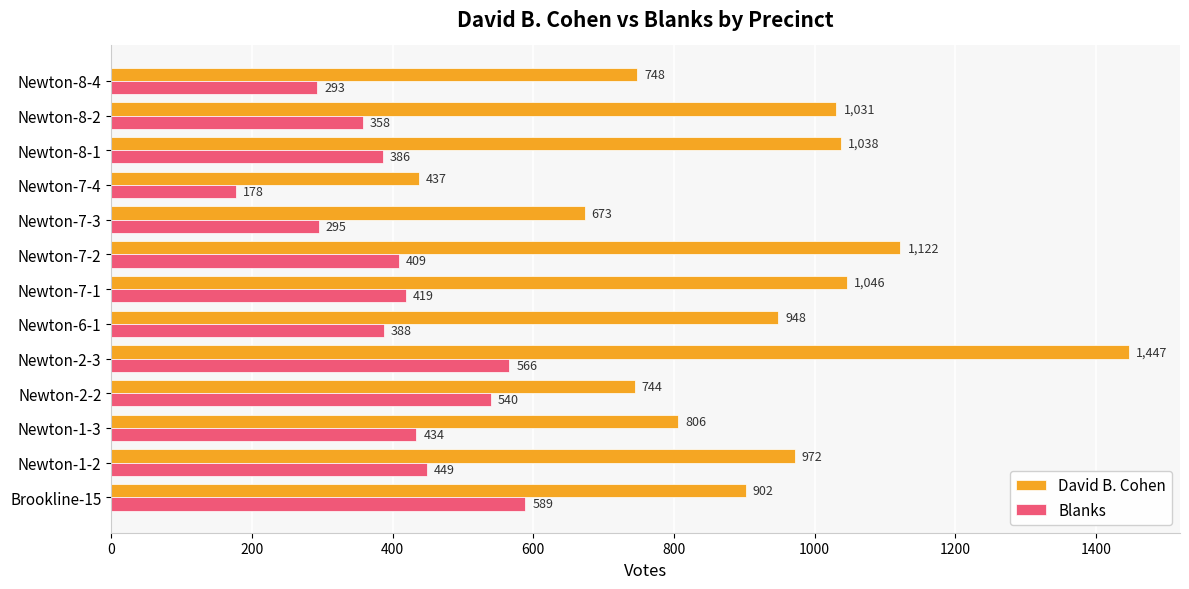

What is the difference between the highest and lowest values at Newton-8-1?

652